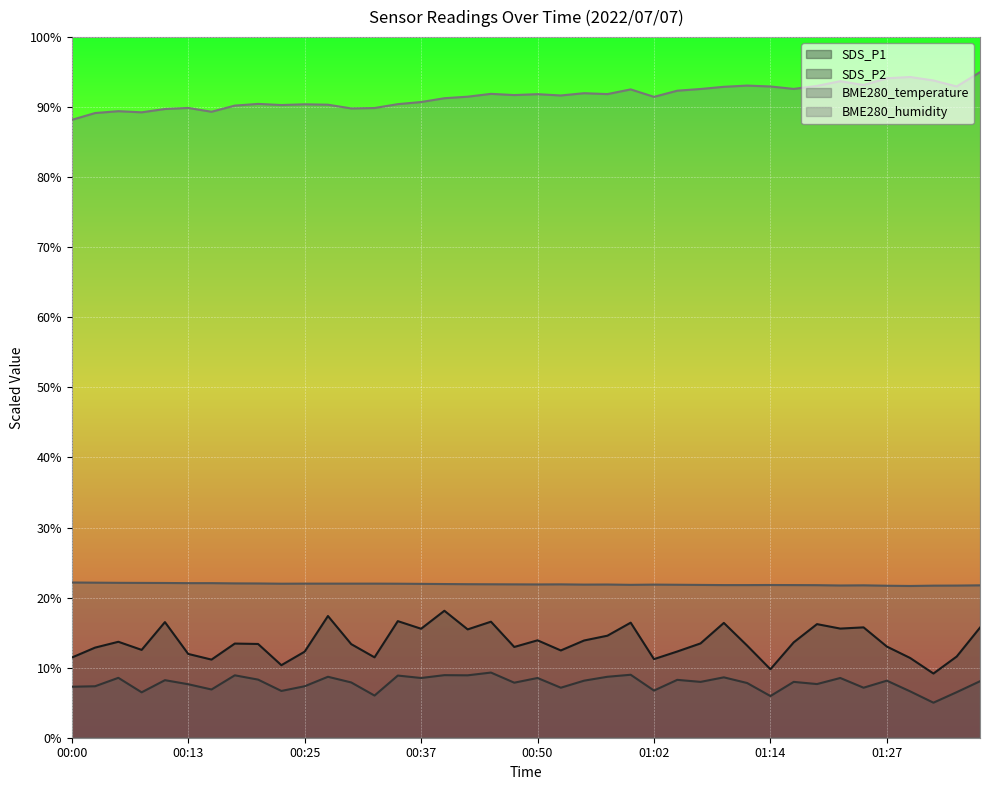

What is the difference between the highest and lowest values at 00:52?

84.5